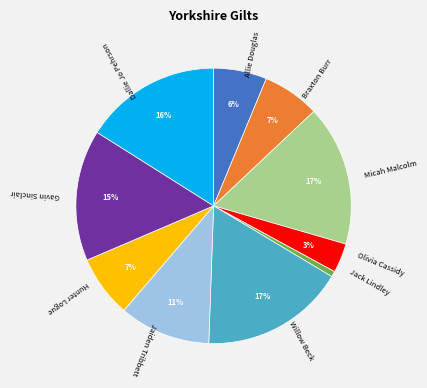

Count the number of slices in the pie.

10